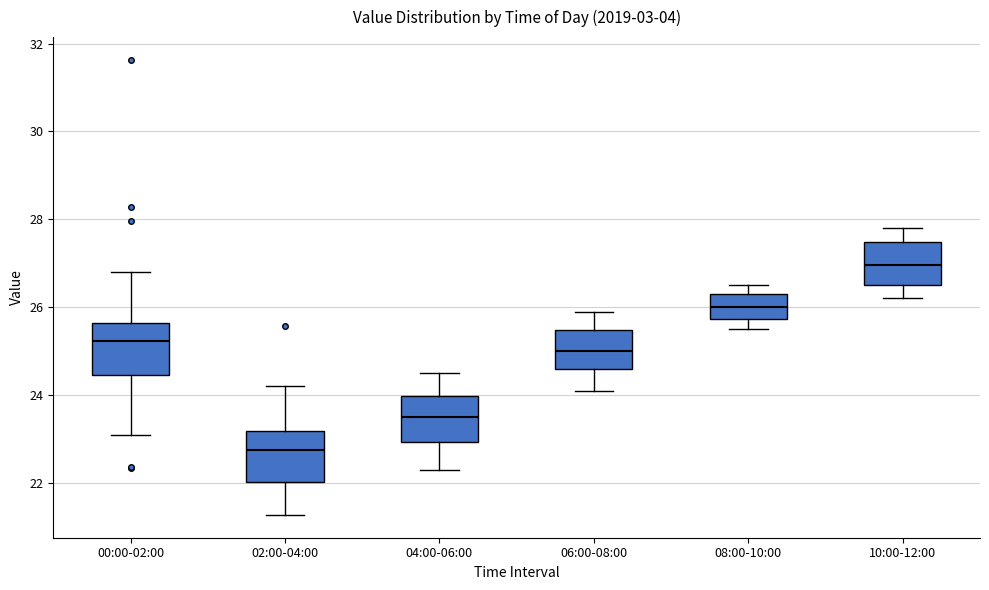

Reading left to right, transcribe this box plot: for each box, give where its median line is, the range the box spans, and where its two whiskers end, as read against the y-axis. The values are not printed on the chart, so give them approximately, as read against the axis.

00:00-02:00: median 25.2, box 24.4 to 25.6, whiskers 23.2 to 26.8
02:00-04:00: median 22.8, box 22.0 to 23.2, whiskers 21.2 to 24.2
04:00-06:00: median 23.6, box 23.0 to 24.0, whiskers 22.4 to 24.6
06:00-08:00: median 25.0, box 24.6 to 25.4, whiskers 24.2 to 26.0
08:00-10:00: median 26.0, box 25.8 to 26.4, whiskers 25.6 to 26.6
10:00-12:00: median 27.0, box 26.6 to 27.4, whiskers 26.2 to 27.8